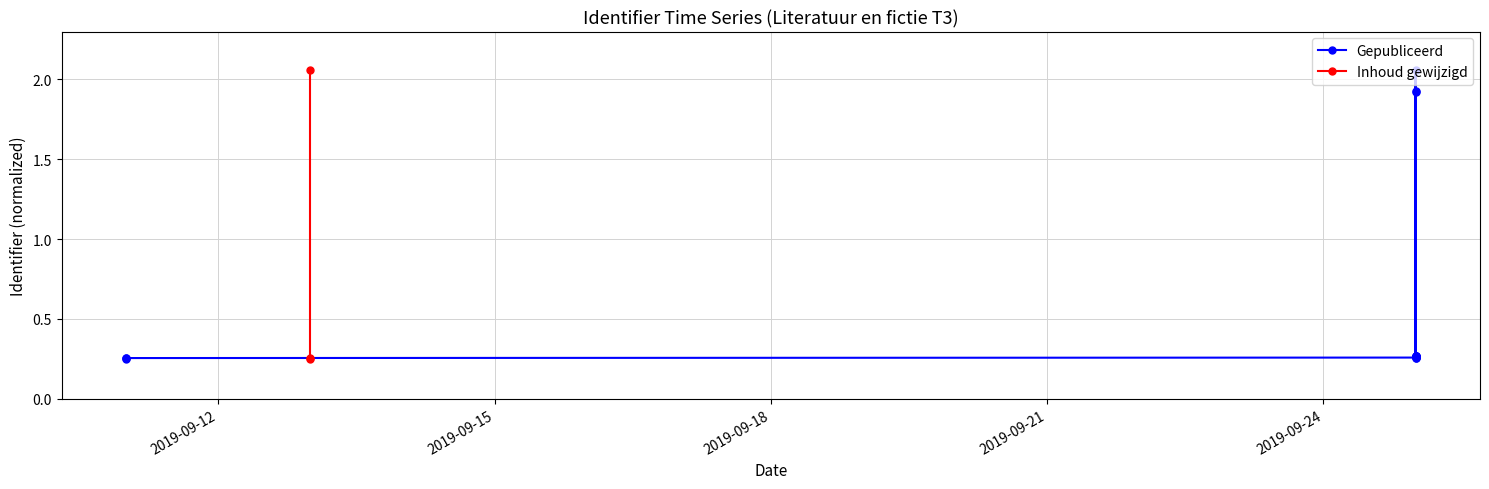

Where is the data nearest to the value 1?

2019-09-25